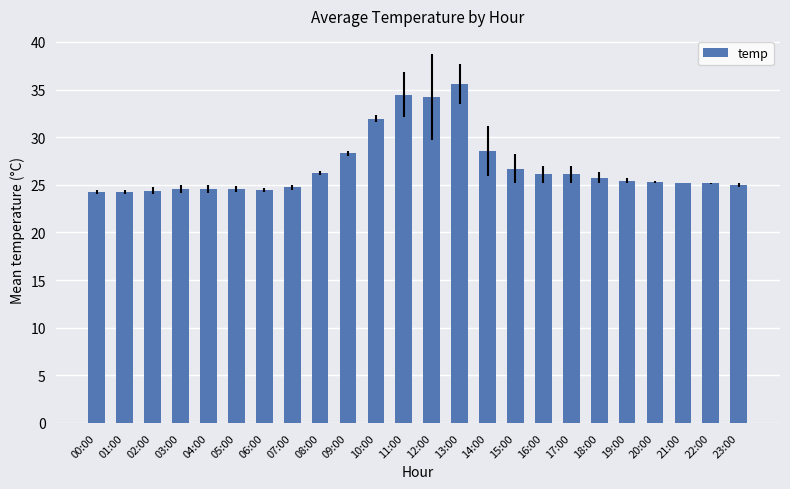

What is the sum of the values at 08:00 and 14:00?

54.8